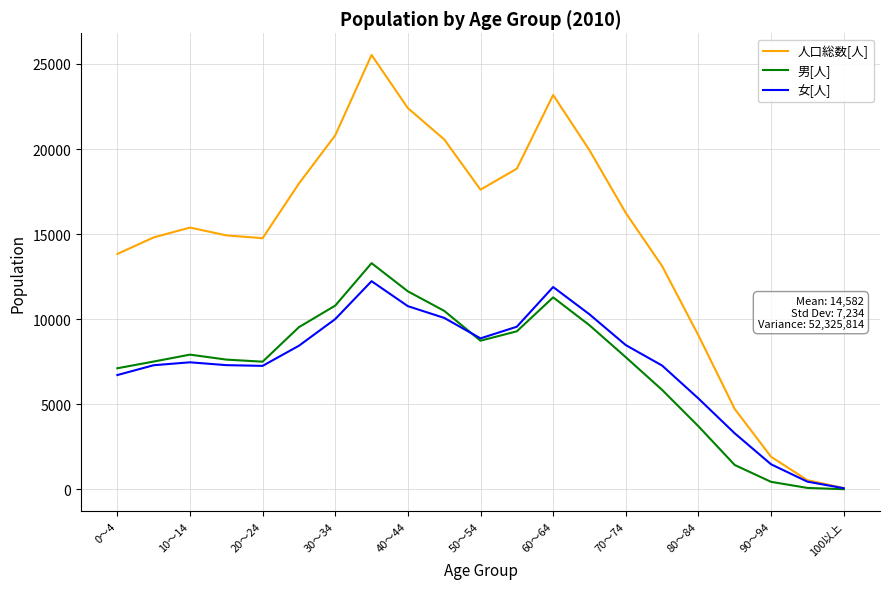

What is the difference between the maximum and minimum values in the 人口総数[人] series?

25449